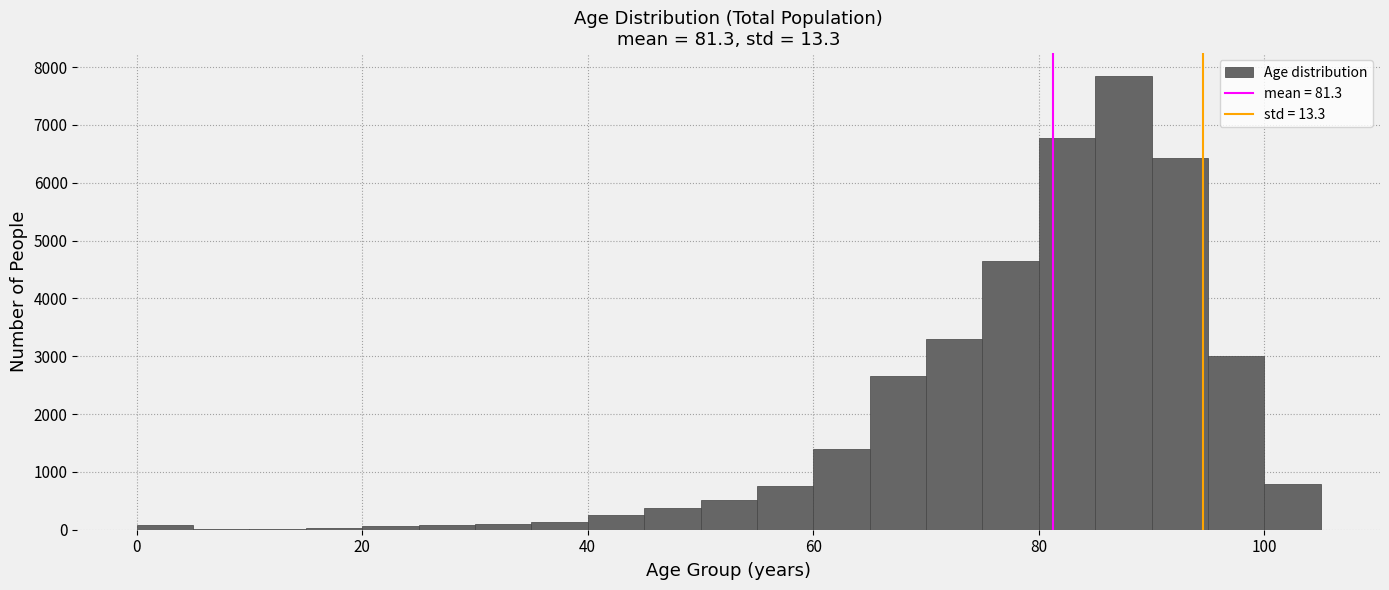

Around what value on the x-axis is the tallest bar? Give the approximate position of its centre, as read against the axis.

88